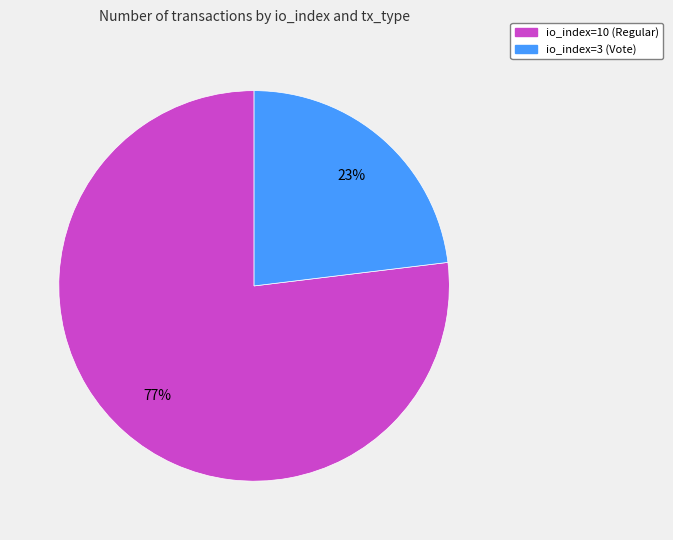

To the nearest percent, what is the difference between the largest and smallest slice percentages?

54%